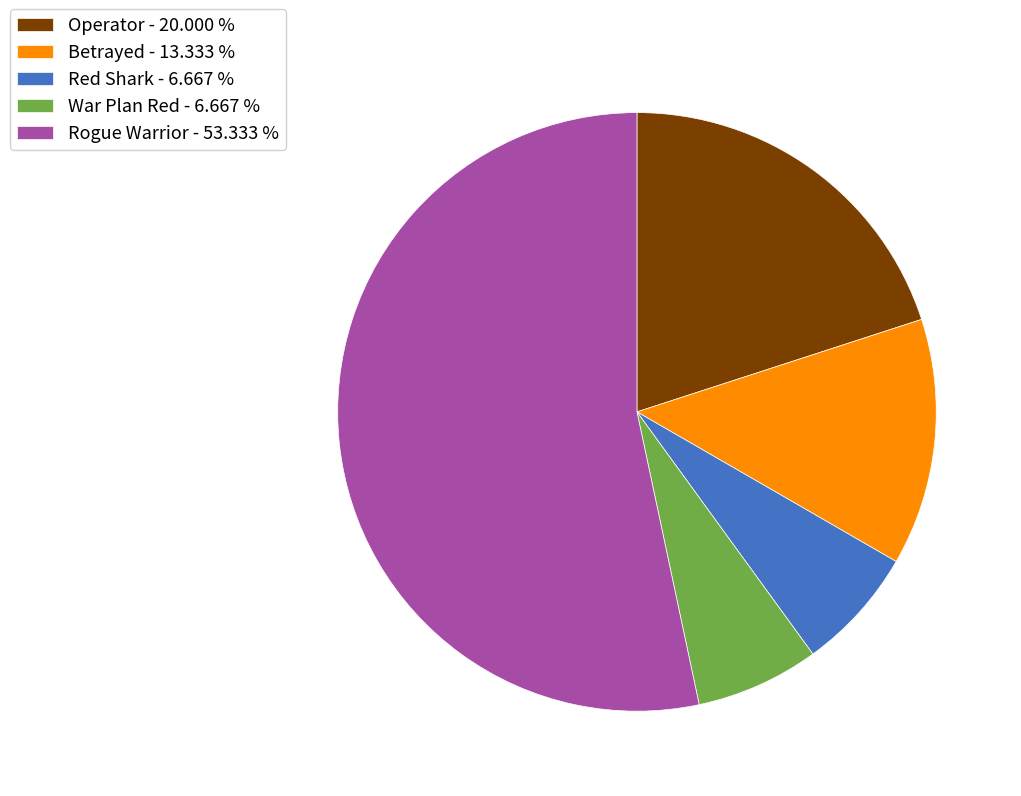

Is it true that Rogue Warrior is 53% of the pie?

True